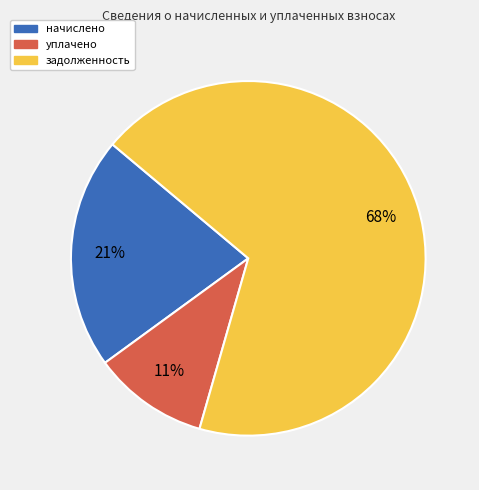

To the nearest percent, what is the average slice percentage?

33%